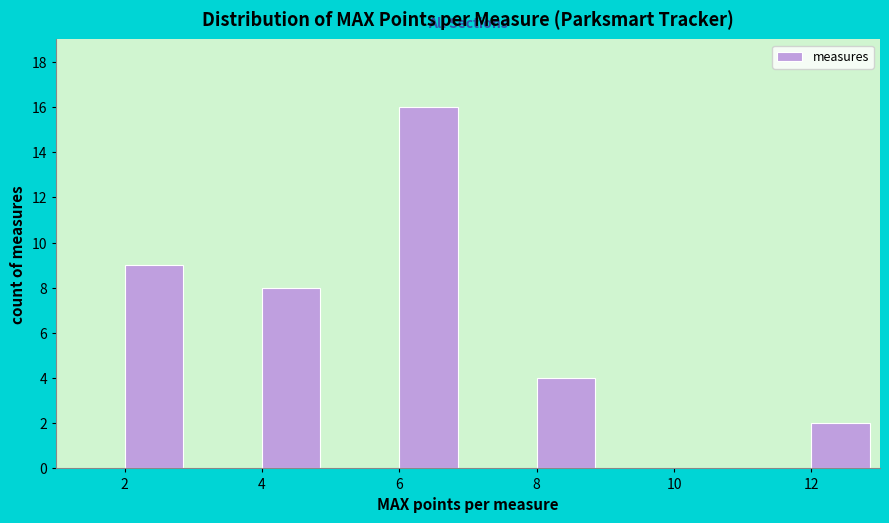

Reading left to right, transcribe this chart: for each bar, give the range it covers on the x-axis and its height. The values are not printed on the chart, so give them approximately, as read against the axis.

1 to 2: 0
2 to 3: 9
3 to 4: 0
4 to 5: 8
5 to 6: 0
6 to 7: 16
7 to 8: 0
8 to 9: 4
9 to 10: 0
10 to 11: 0
11 to 12: 0
12 to 13: 2